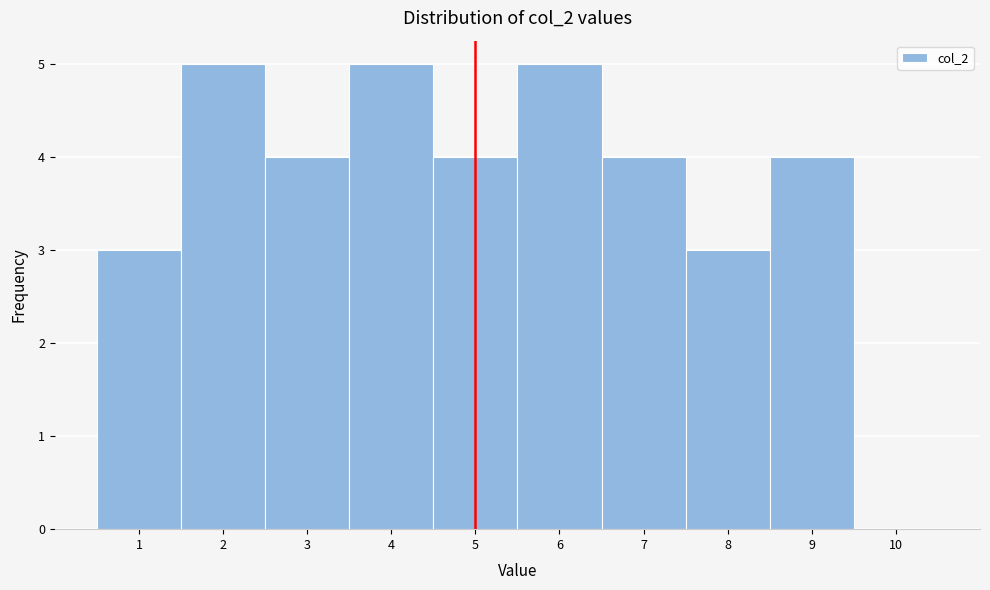

Reading left to right, list every bar in this chart as the range it spans on the x-axis followed by its height. The values are not printed on the chart, so give them approximately, as read against the axis.

0.5 to 1.5: 3
1.5 to 2.5: 5
2.5 to 3.5: 4
3.5 to 4.5: 5
4.5 to 5.5: 4
5.5 to 6.5: 5
6.5 to 7.5: 4
7.5 to 8.5: 3
8.5 to 9.5: 4
9.5 to 10.5: 0